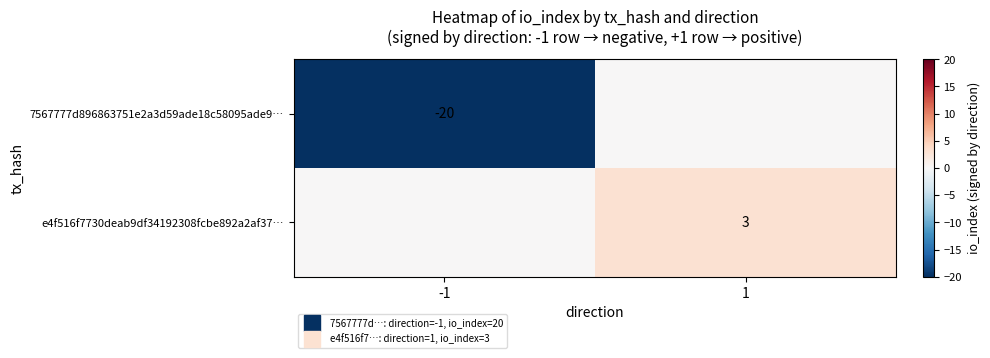

Rank the categories by 7567777d896863751e2a3d59ade18c58095ade9… value from lowest to highest.

-1, 1